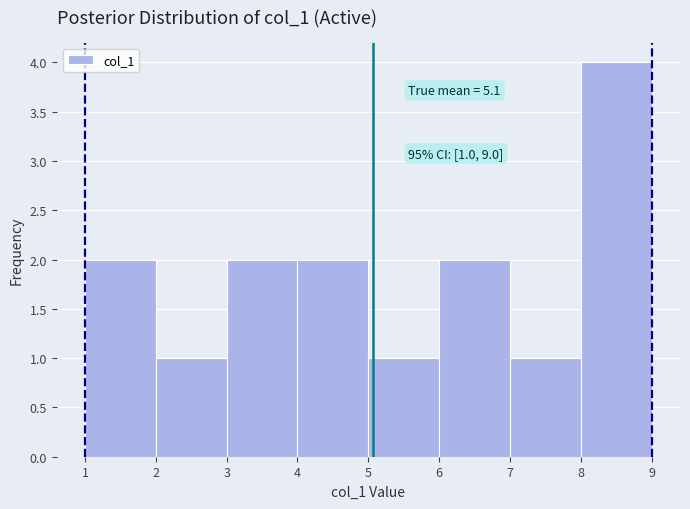

Which range on the x-axis has the tallest bar?

8 to 9